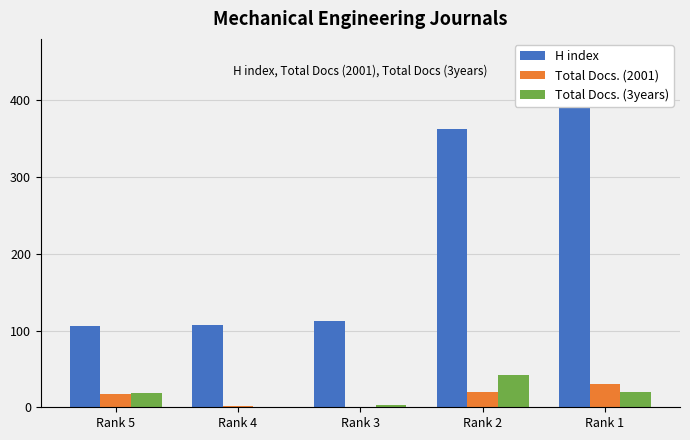

Reading left to right, transcribe all the data shown in this chart.

H index: Rank 5=106	Rank 4=107	Rank 3=112	Rank 2=363	Rank 1=443
Total Docs. (2001): Rank 5=17	Rank 4=2	Rank 3=1	Rank 2=20	Rank 1=30
Total Docs. (3years): Rank 5=19	Rank 4=0	Rank 3=3	Rank 2=42	Rank 1=20